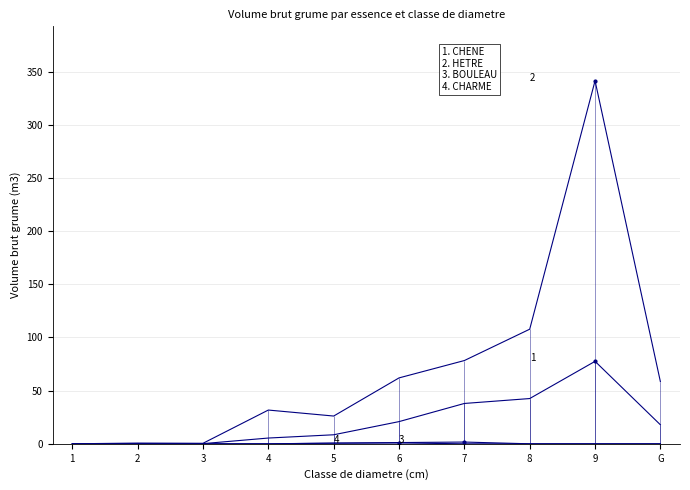

Which label corresponds to the smallest value in the chart?

1